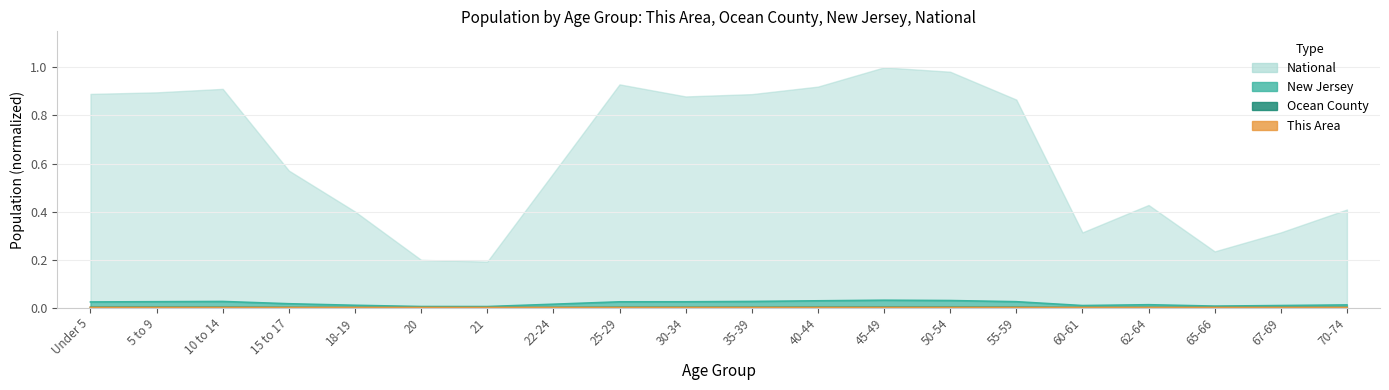

Rank the categories by New Jersey value from lowest to highest.

21, 20, 65-66, 60-61, 67-69, 18-19, 70-74, 62-64, 22-24, 15 to 17, Under 5, 25-29, 30-34, 5 to 9, 55-59, 10 to 14, 35-39, 40-44, 50-54, 45-49